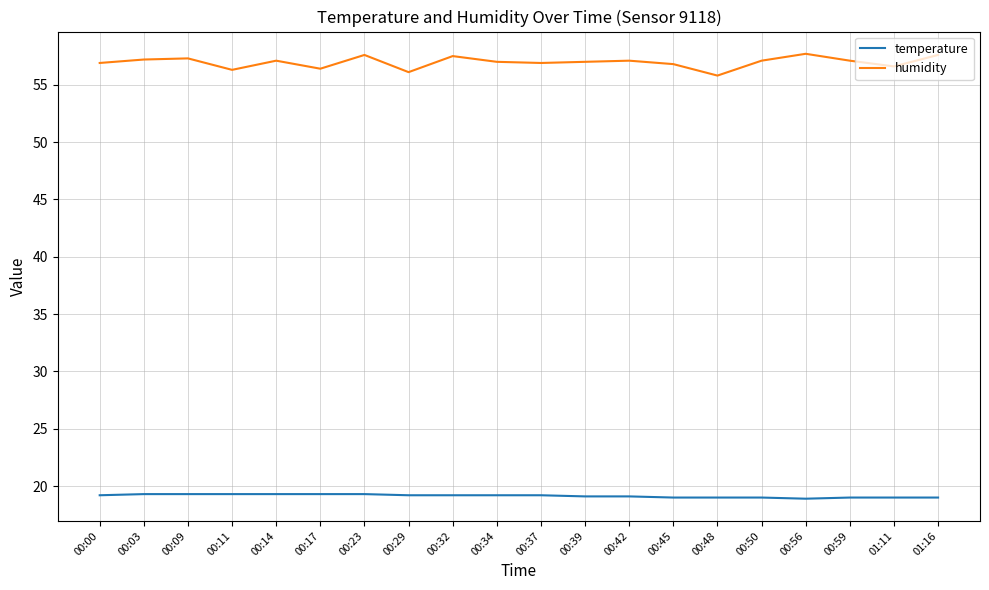

What are all the series names shown in the legend?

temperature, humidity